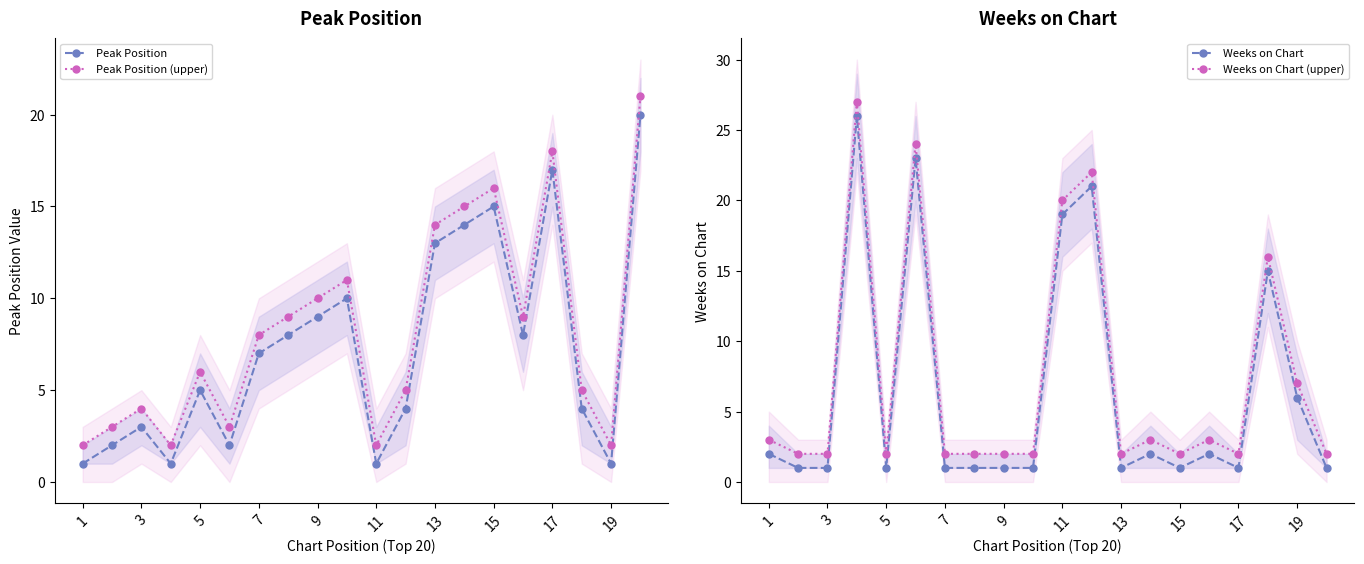

What is the highest value of the Peak Position series?

20